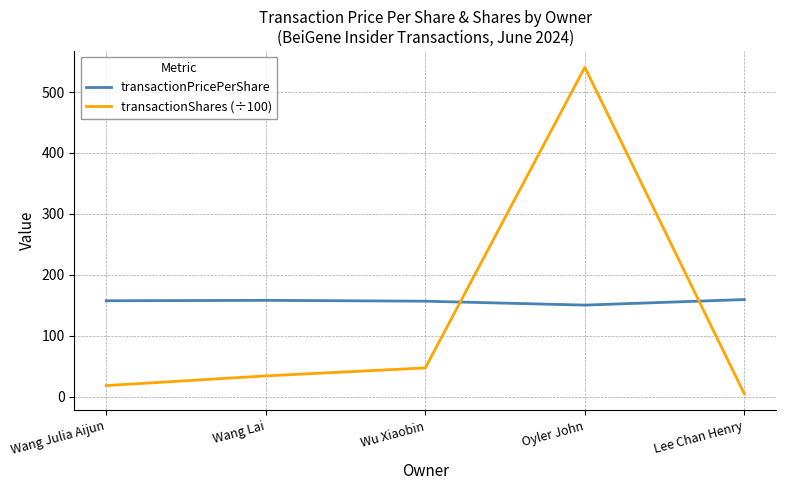

At how many categories does at least one series exceed 241?

1